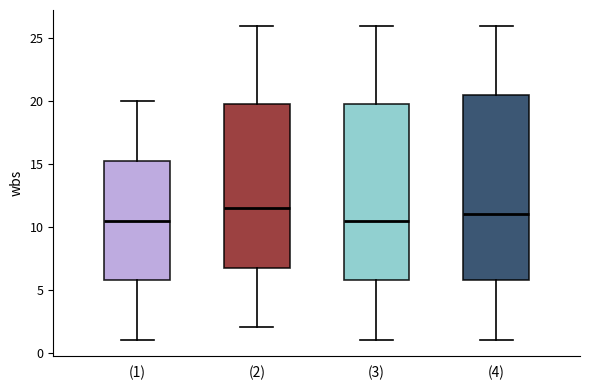

Which box has the highest median line?

(2)